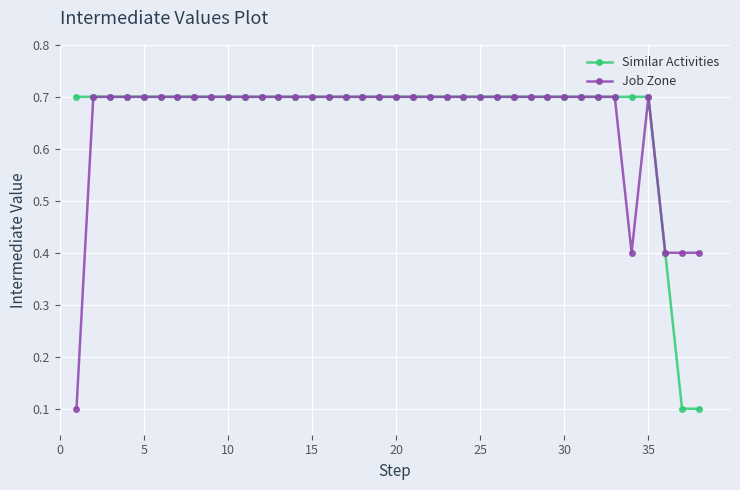

How many Job Zone values are between 0 and 1?

38